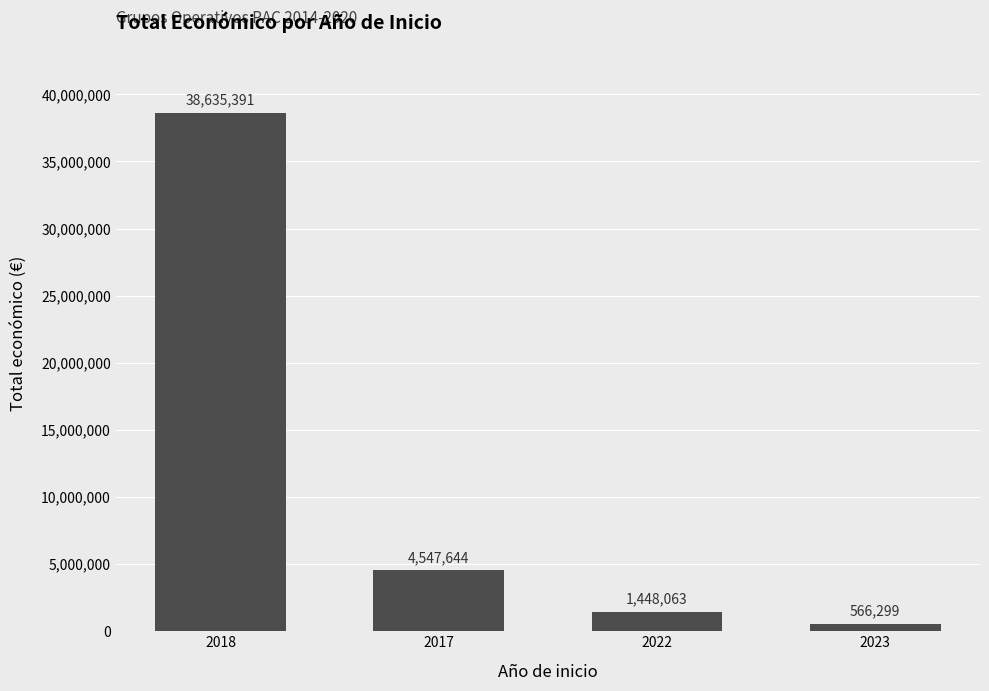

How many bars are there in total?

4